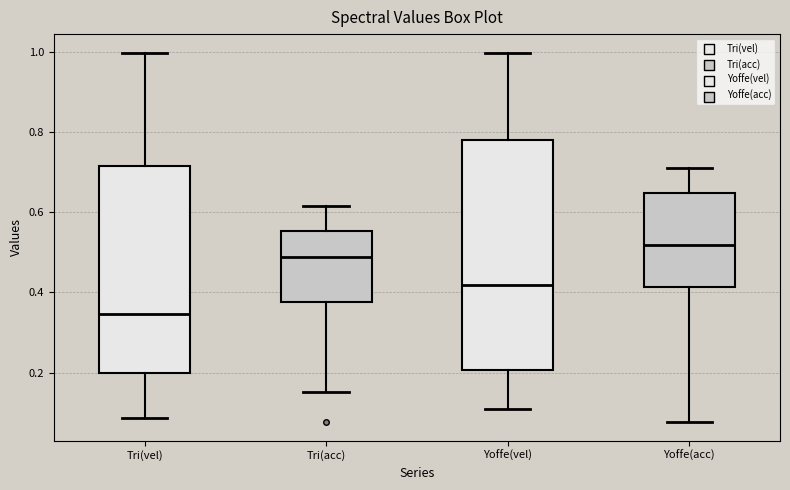

Which box has the lowest median line?

Tri(vel)